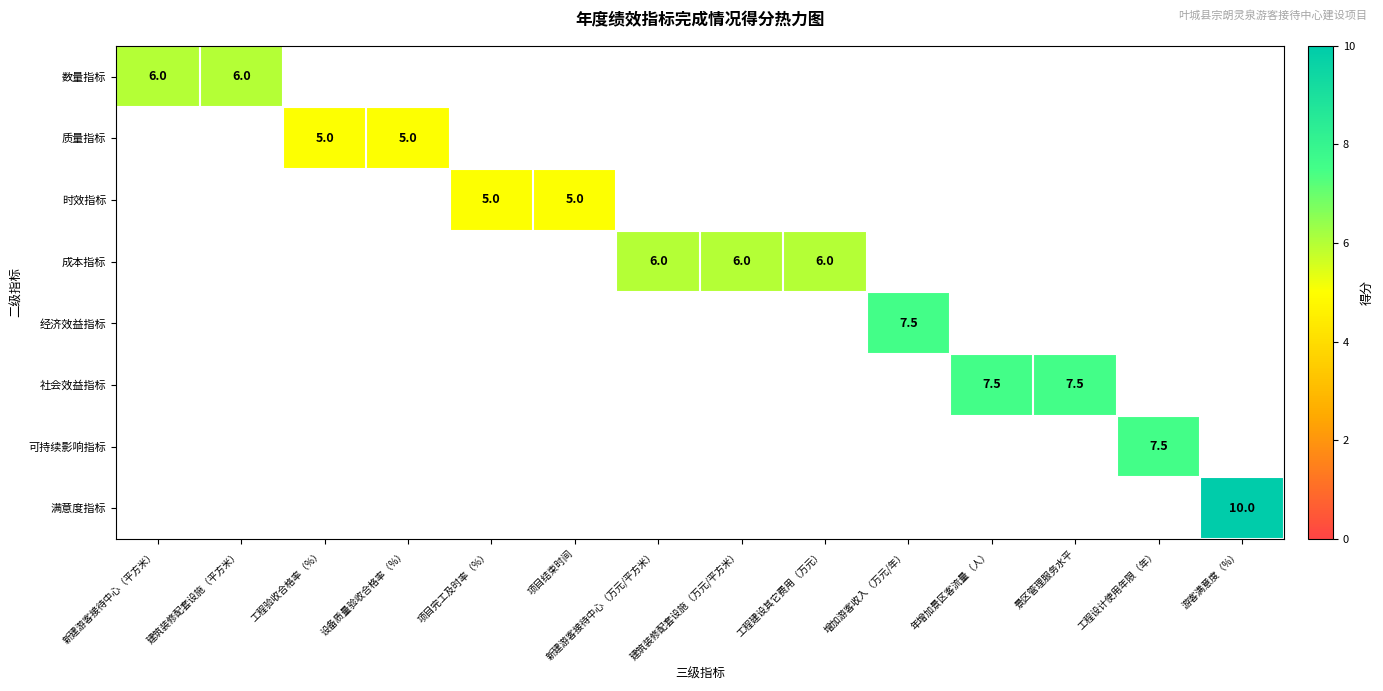

True or false: 时效指标 has a value of 7.5 at 项目结束时间.

False